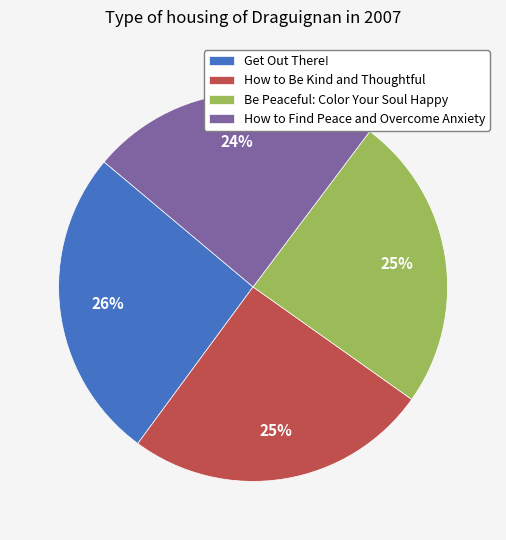

What is the ratio of the value at How to Be Kind and Thoughtful to the value at Get Out There!?

1.0